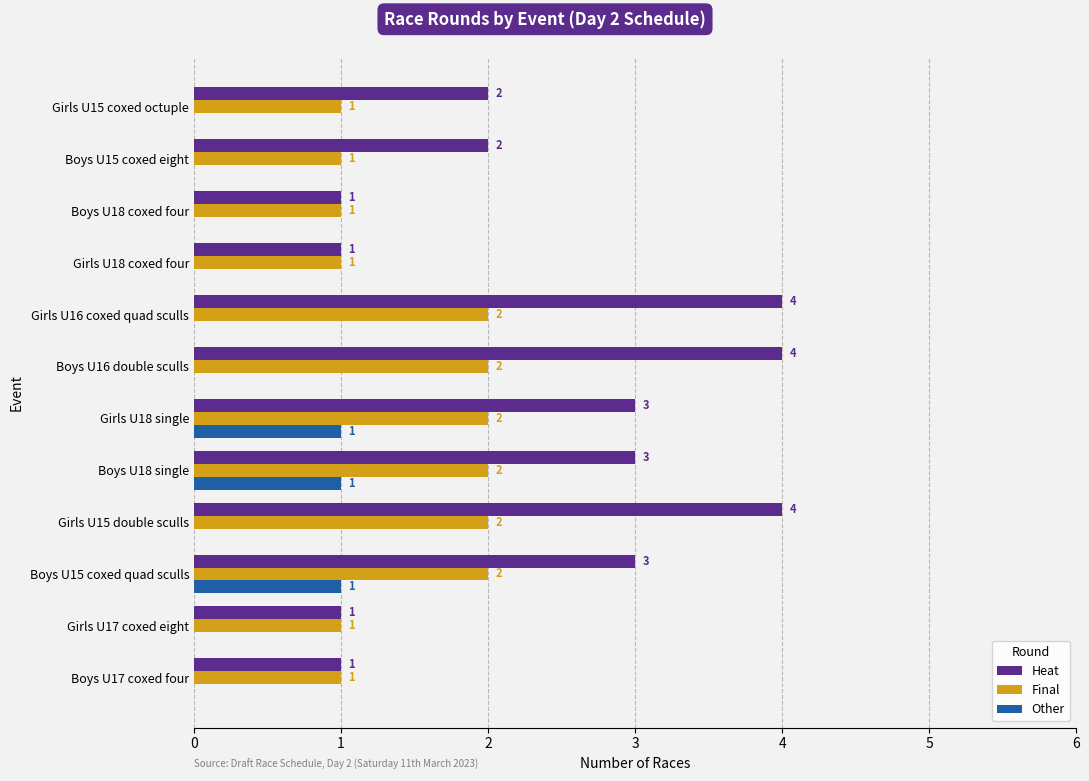

Count the Other values in the range 0 to 1.

12